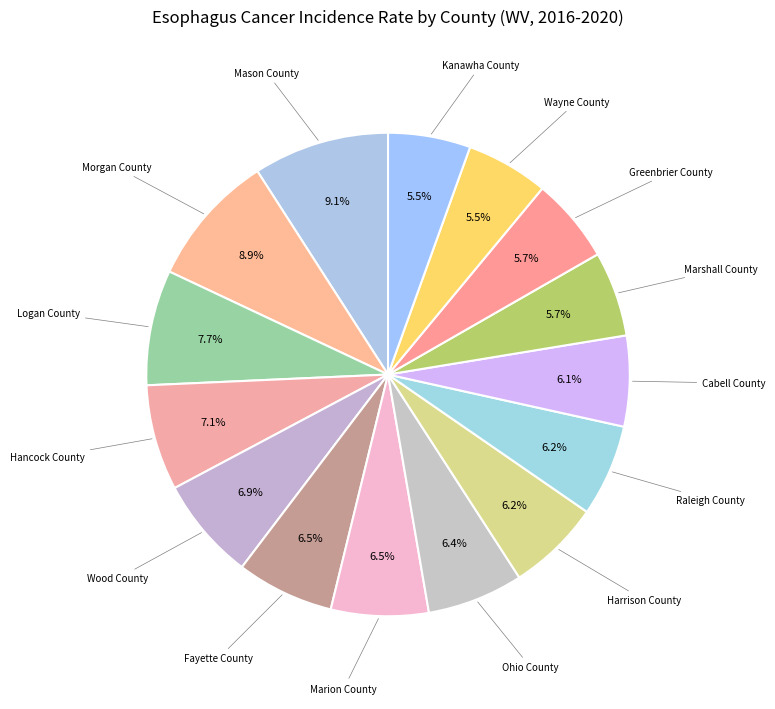

Is there a majority slice in this chart?

No